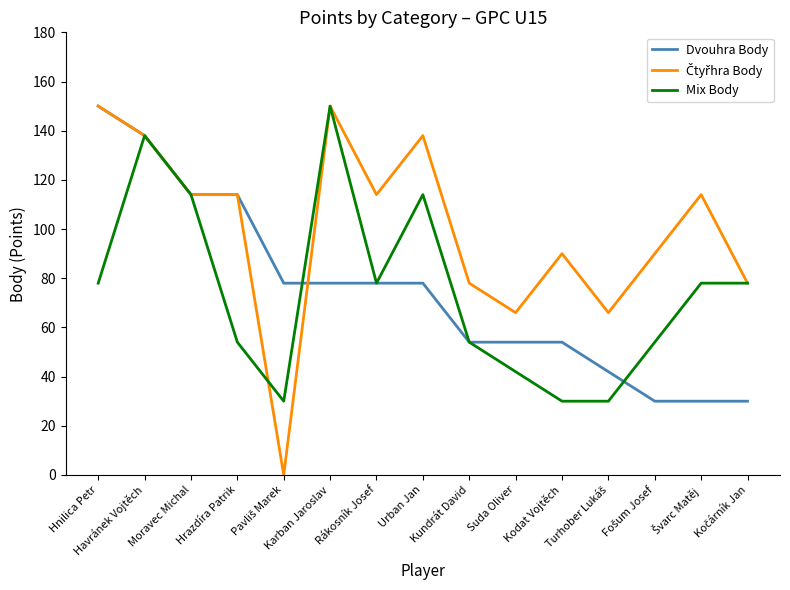

What is the total value across all series at Hnilica Petr?

378